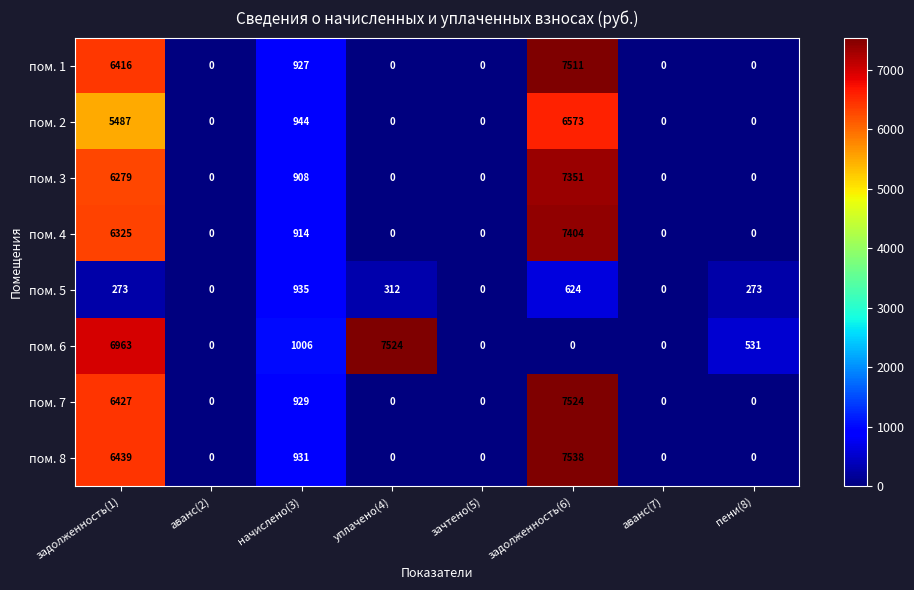

Which series has the largest range (max minus min)?

пом. 8